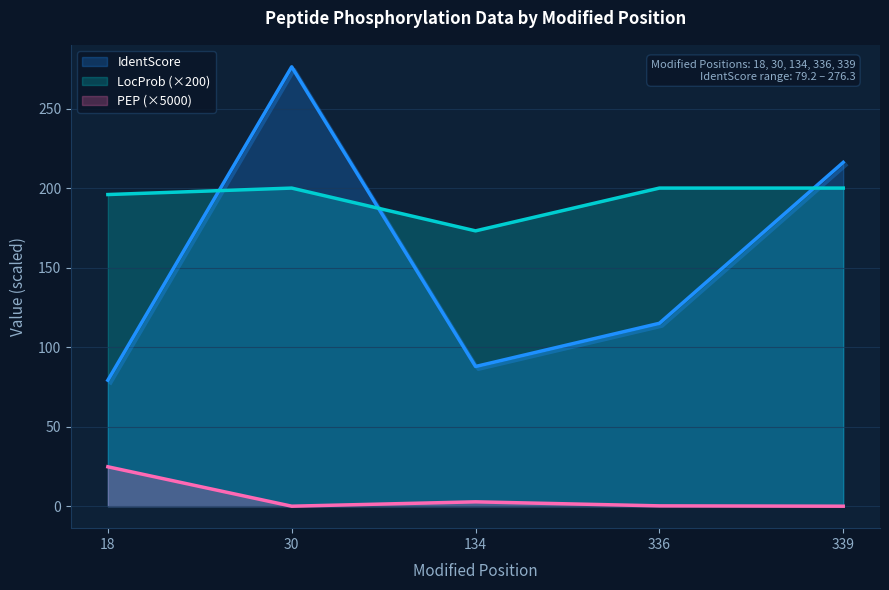

Which category has the highest value across all series?

30